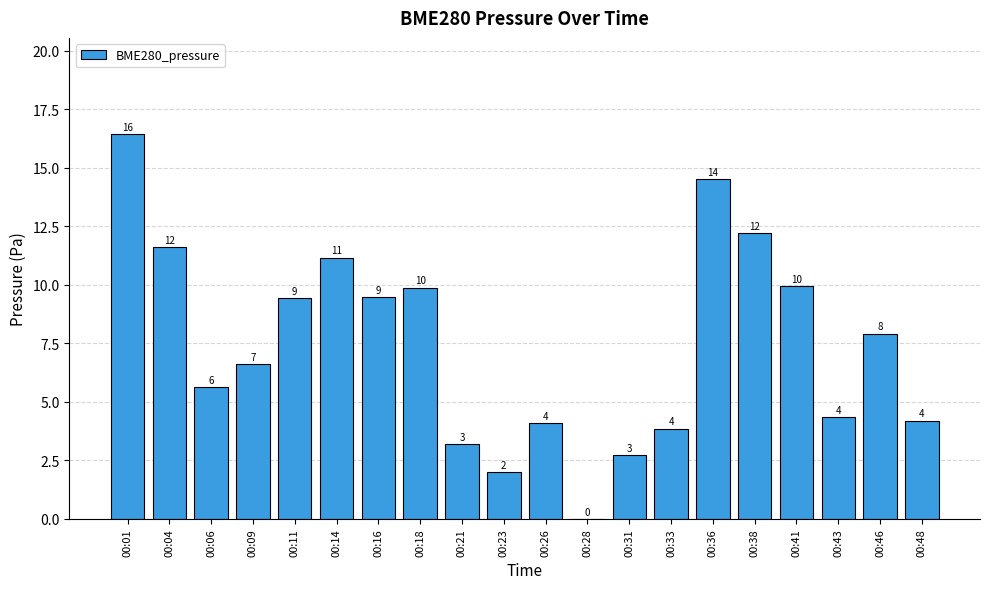

At which category does the chart reach its peak across all series?

00:01